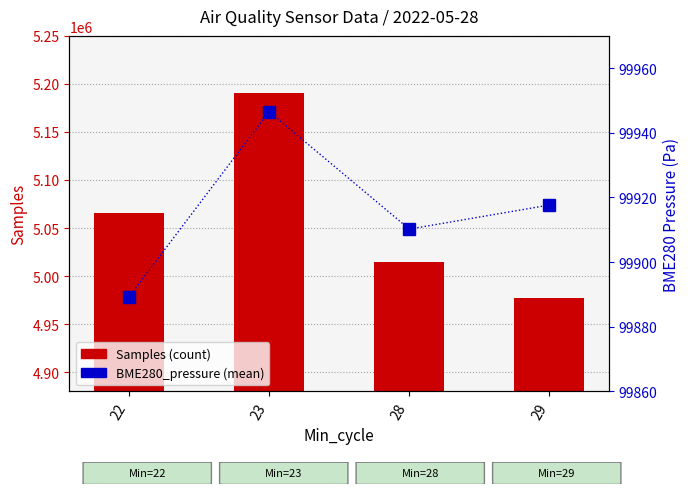

Does the chart contain any negative values?

No